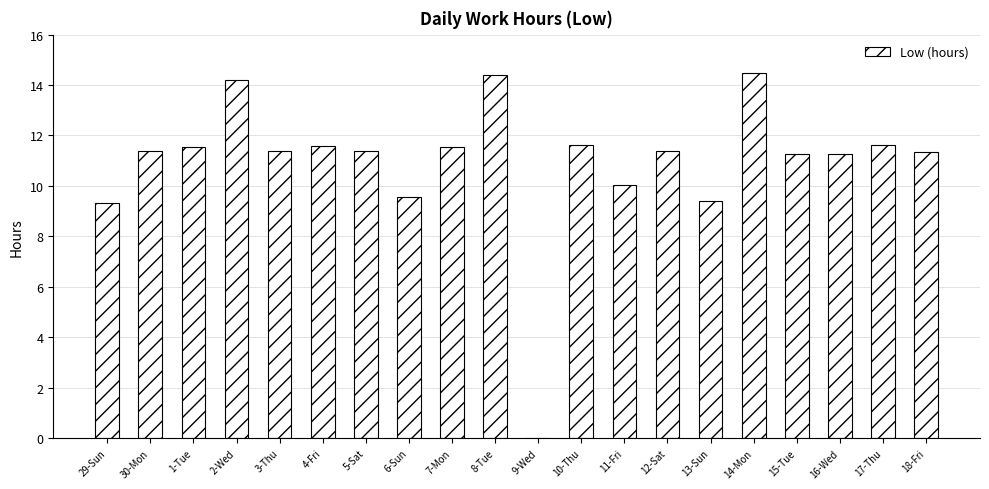

Which has a higher value, 18-Fri or 13-Sun?

18-Fri